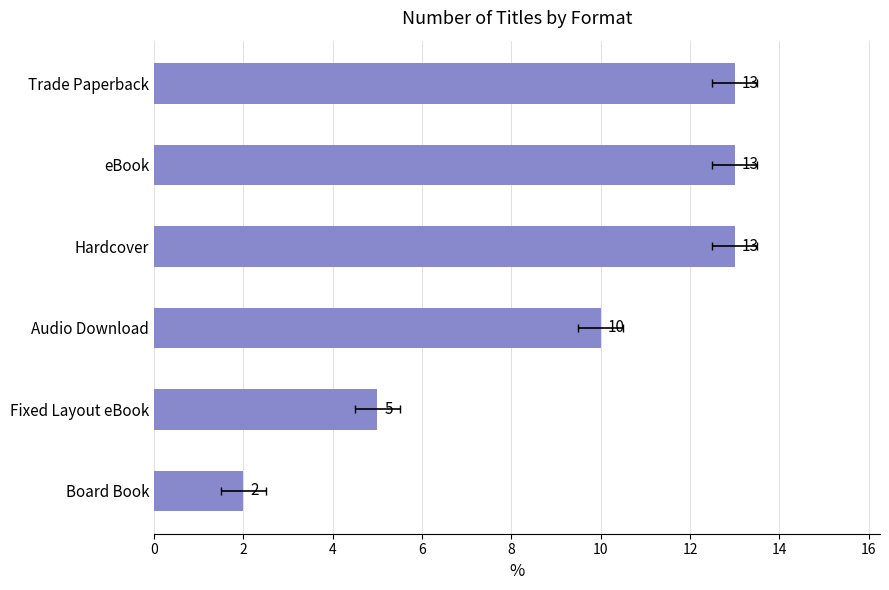

The chart shows a value of 22 at Hardcover. True or false?

False